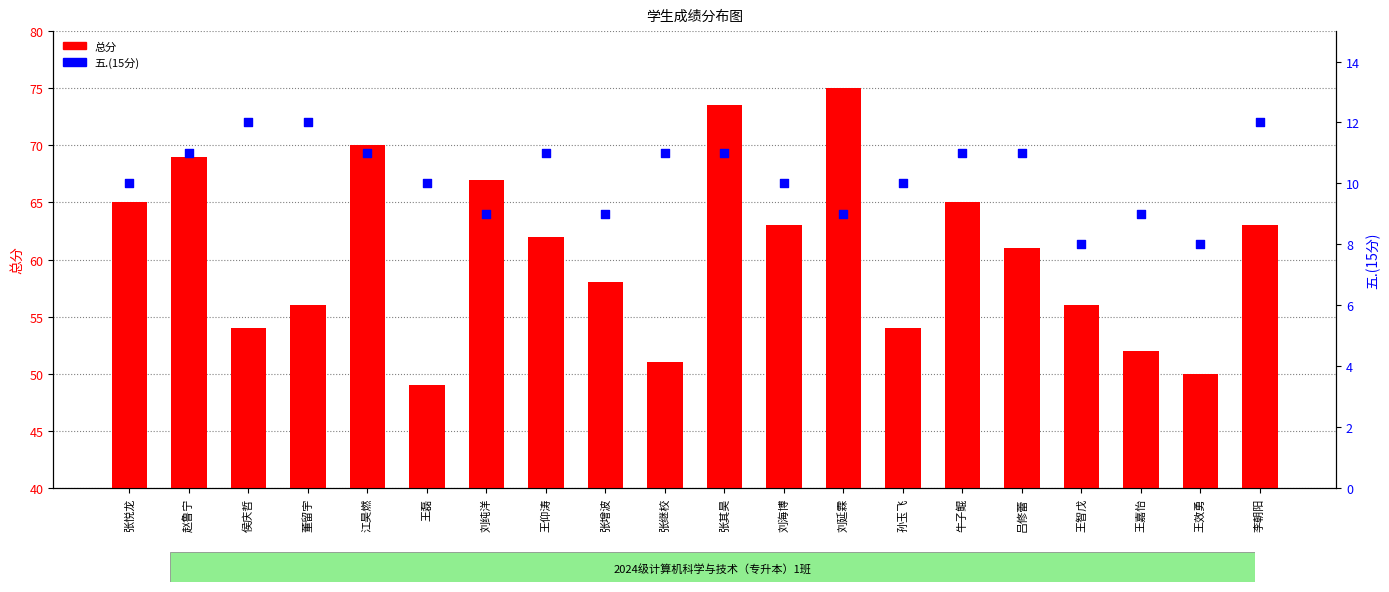

At which category is the sum across all series the highest?

张其昊